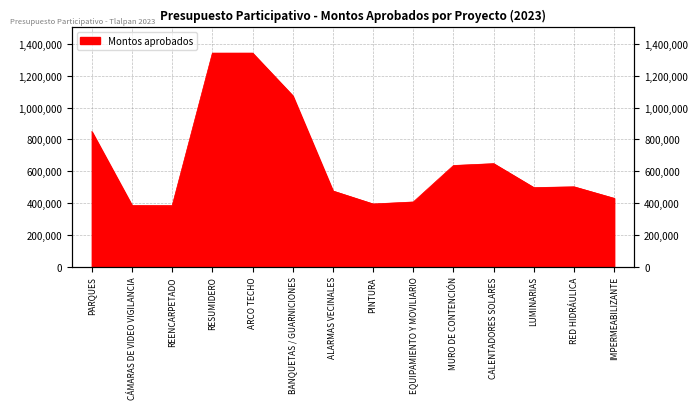

True or false: the data shows 534254 at CÁMARAS DE VIDEO VIGILANCIA.

False